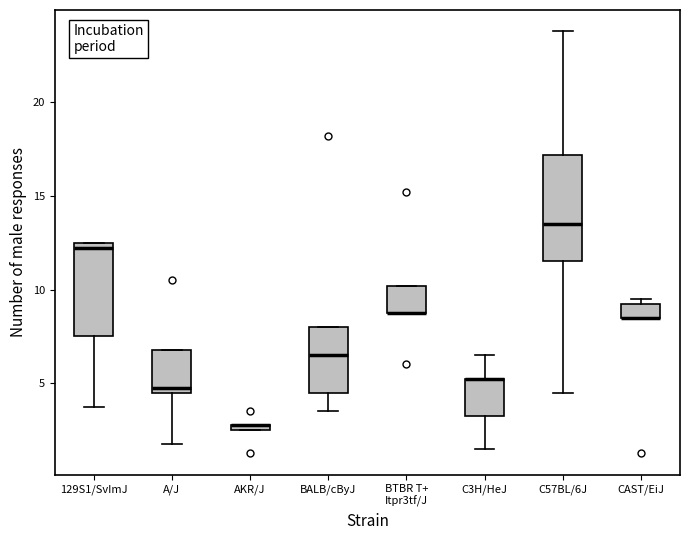

Where does the lower whisker of the box for C3H/HeJ end on the y-axis? The values are not printed on the chart, so give them approximately, as read against the axis.

1.5